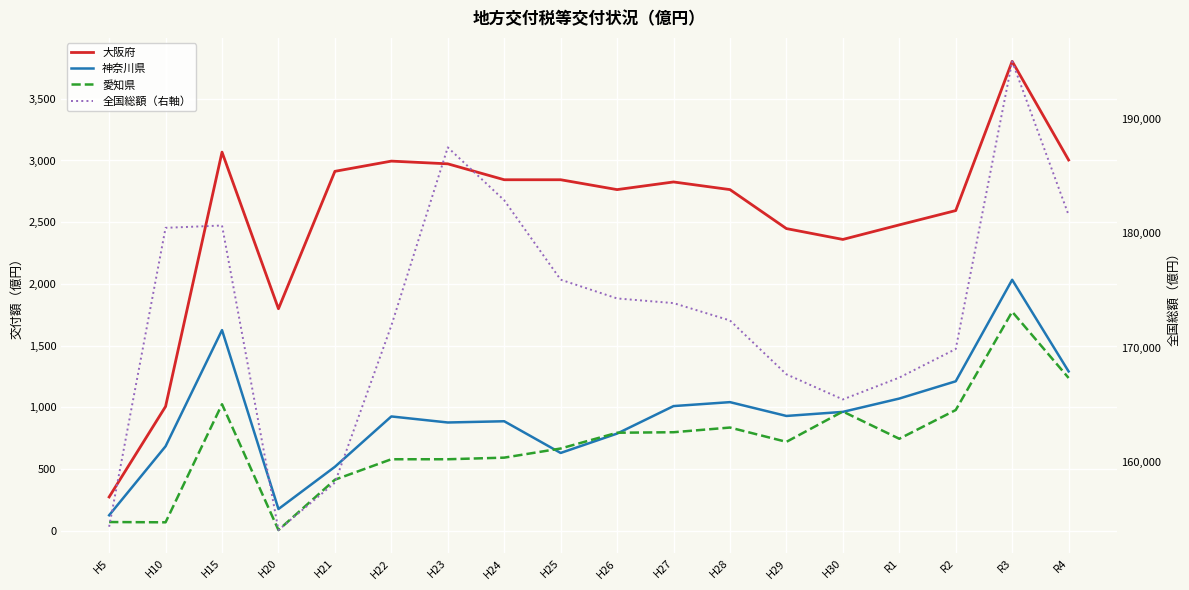

True or false: 神奈川県 and 大阪府 intersect in this chart.

False